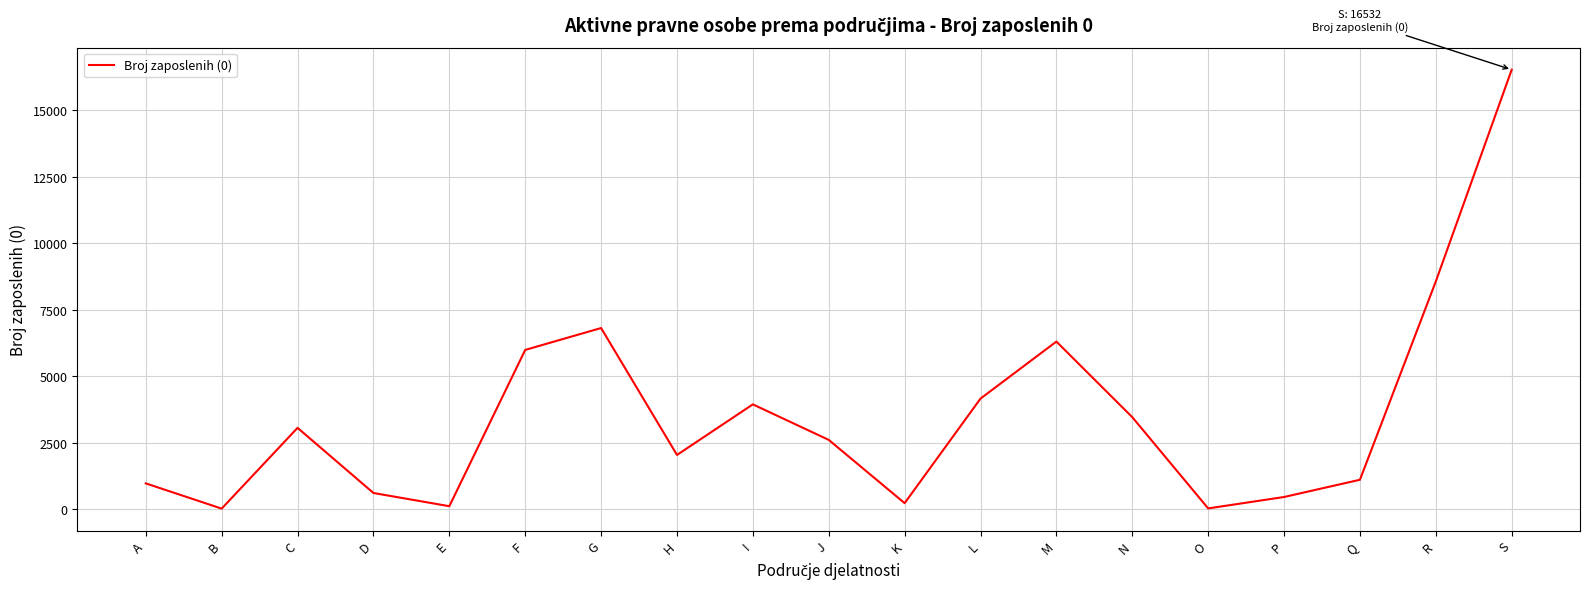

How many lines are shown in the chart?

1